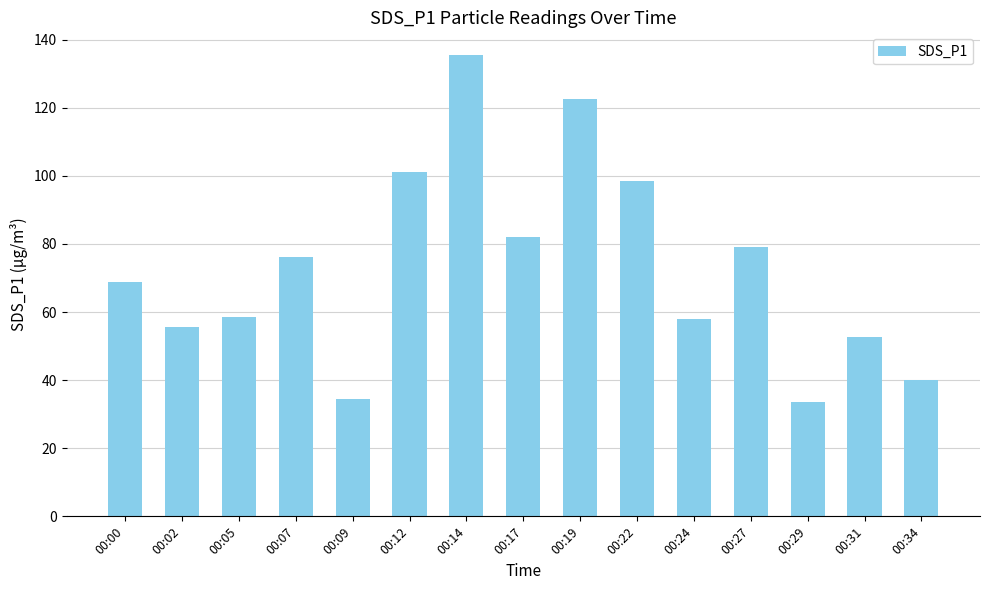

What is the change in value from 00:14 to 00:29?

-101.9